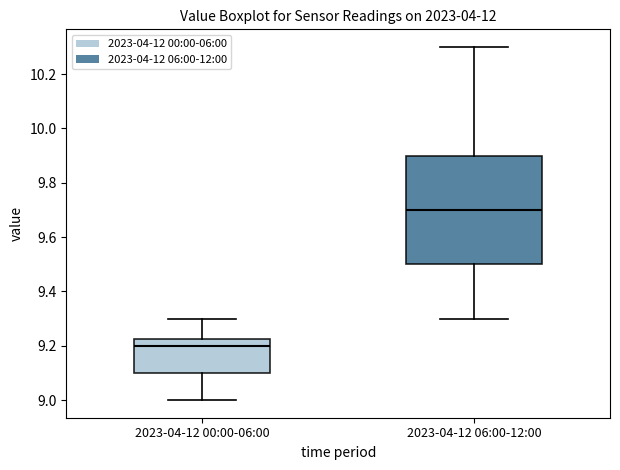

Reading left to right, transcribe this box plot: for each box, give where its median line is, the range the box spans, and where its two whiskers end, as read against the y-axis. The values are not printed on the chart, so give them approximately, as read against the axis.

2023-04-12 00:00-06:00: median 9.20, box 9.10 to 9.22, whiskers 9.00 to 9.30
2023-04-12 06:00-12:00: median 9.70, box 9.50 to 9.90, whiskers 9.30 to 10.30